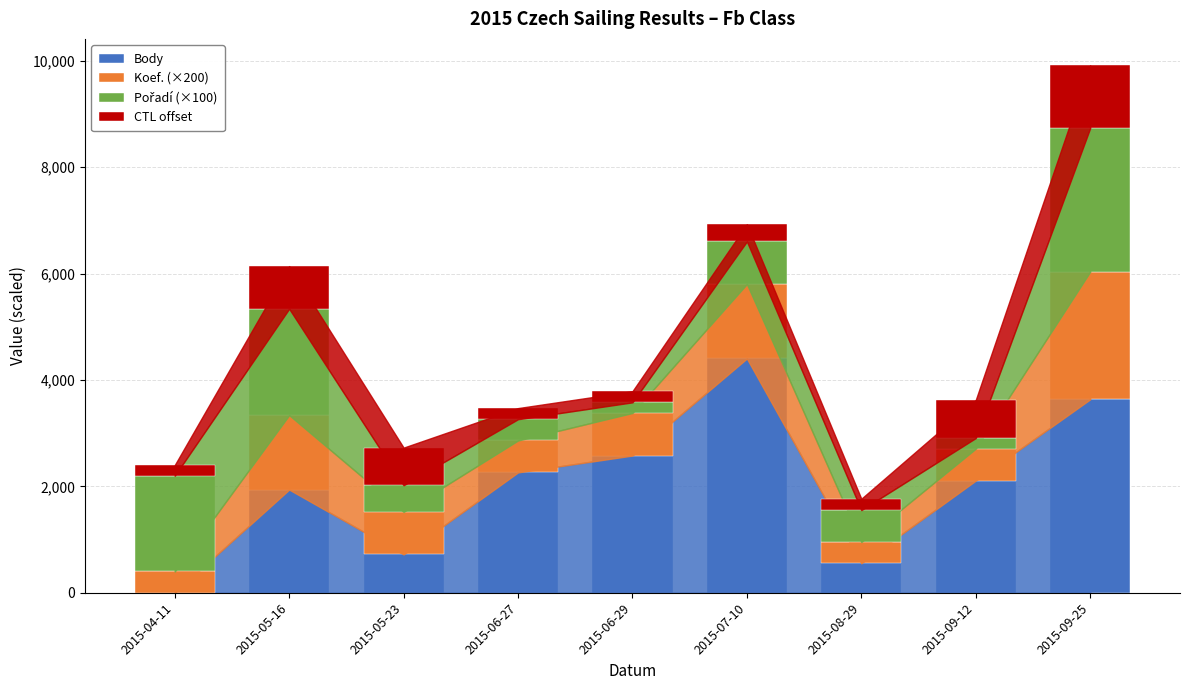

The value of Body at 2015-08-29 is 554. True or false?

True